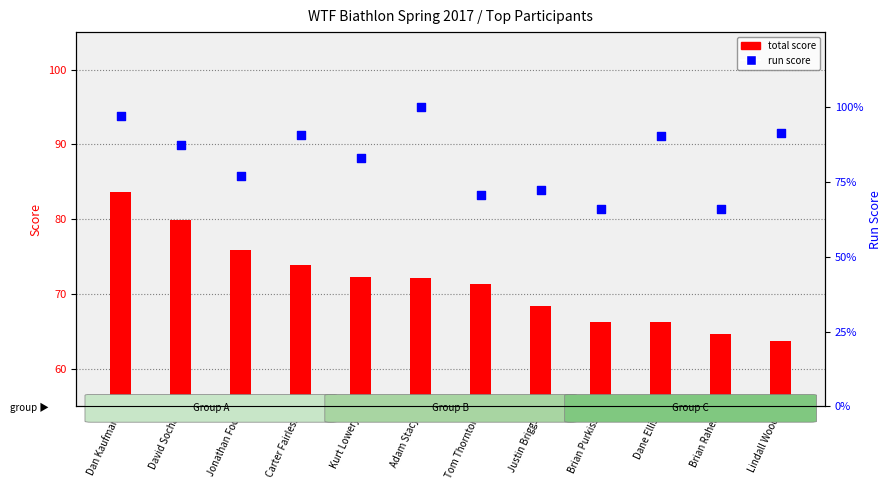

What are all the series names shown in the legend?

total score, run score